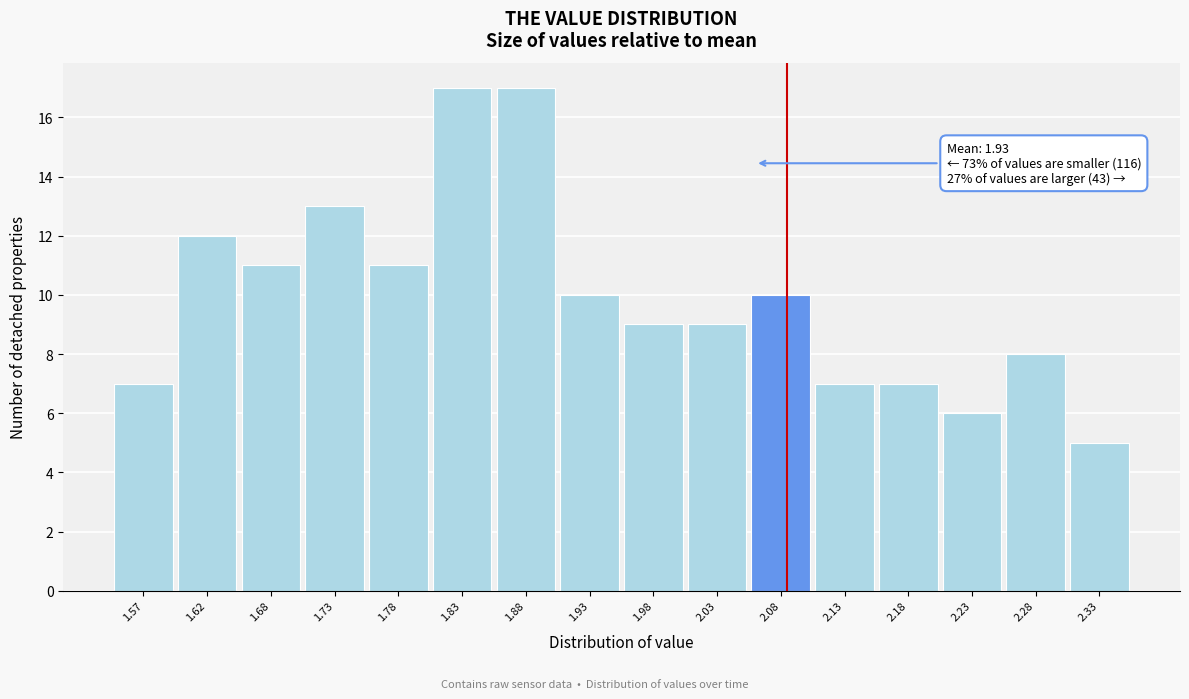

Reading left to right, list all the values displayed in this chart.

7	12	11	13	11	17	17	10	9	9	10	7	7	6	8	5